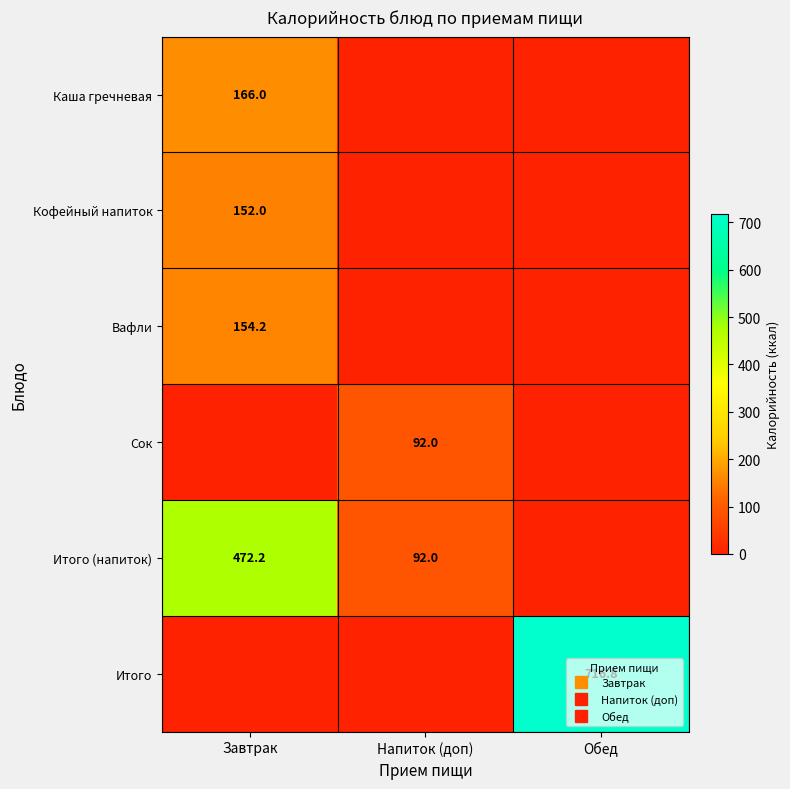

Is the value of Итого (напиток) at Напиток (доп) greater than the value of Каша гречневая at Напиток (доп)?

Yes